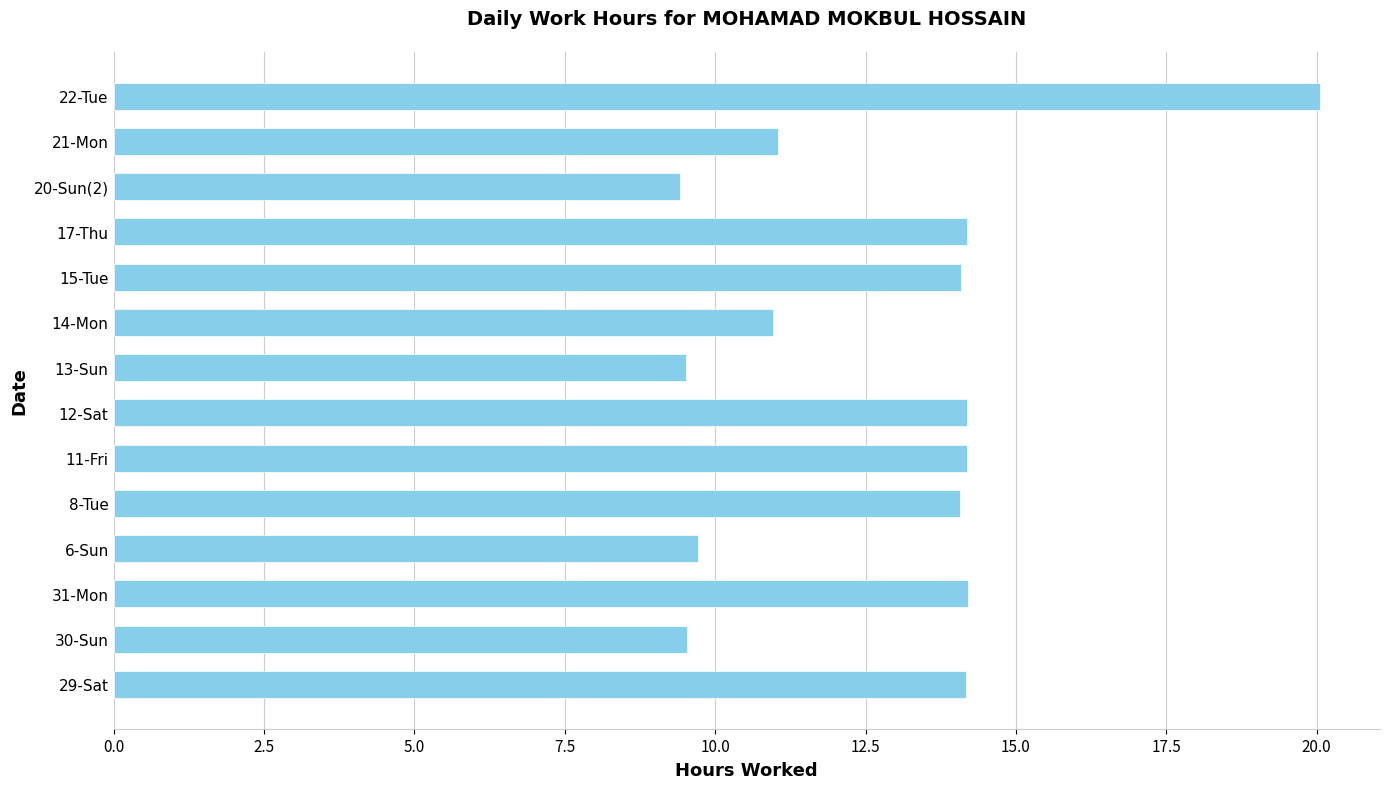

What is the average value?

12.8